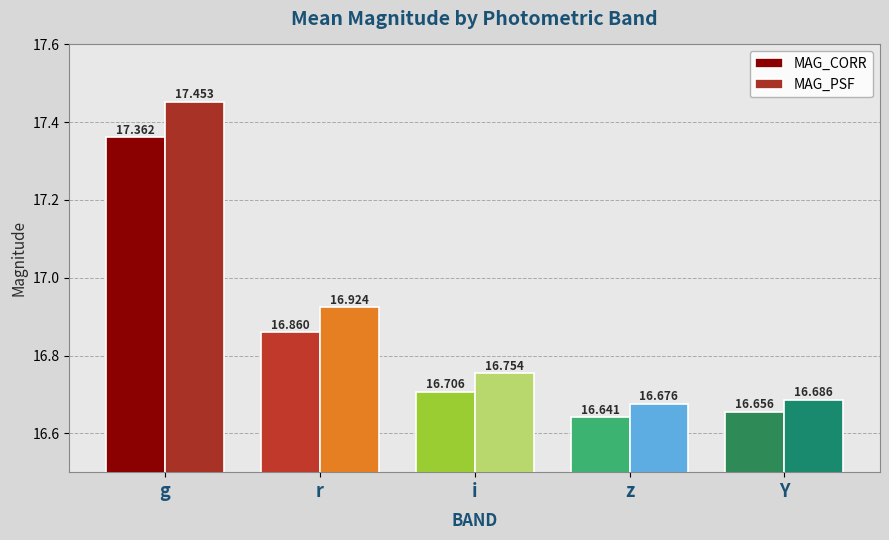

What is the sum of the MAG_CORR values at i and z?

33.3